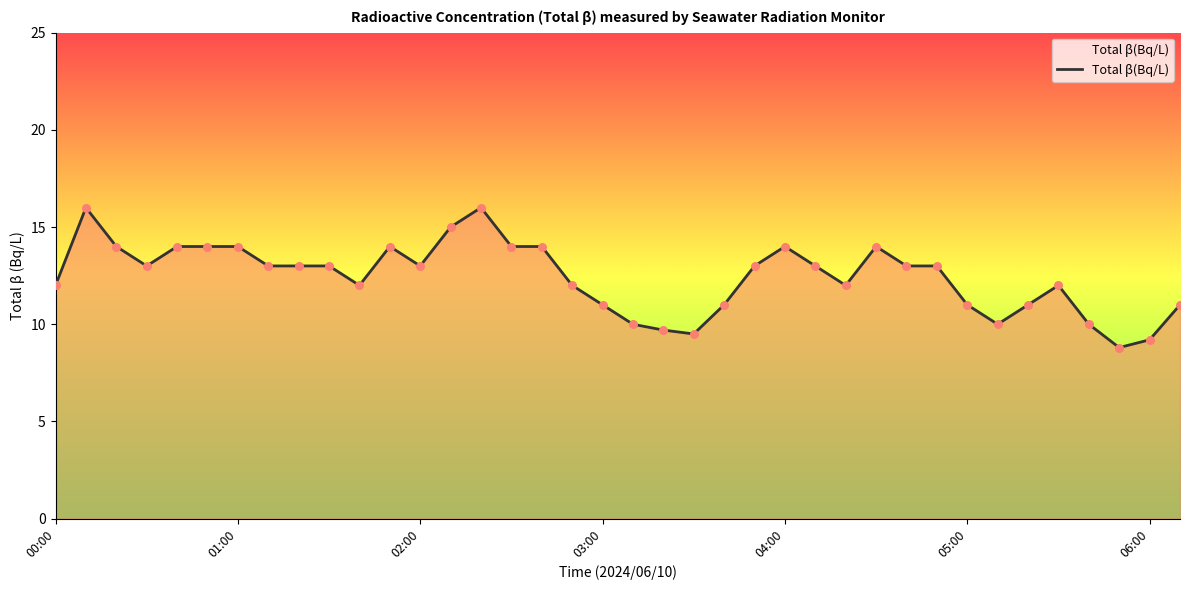

What is the difference between the maximum and minimum values?

7.2